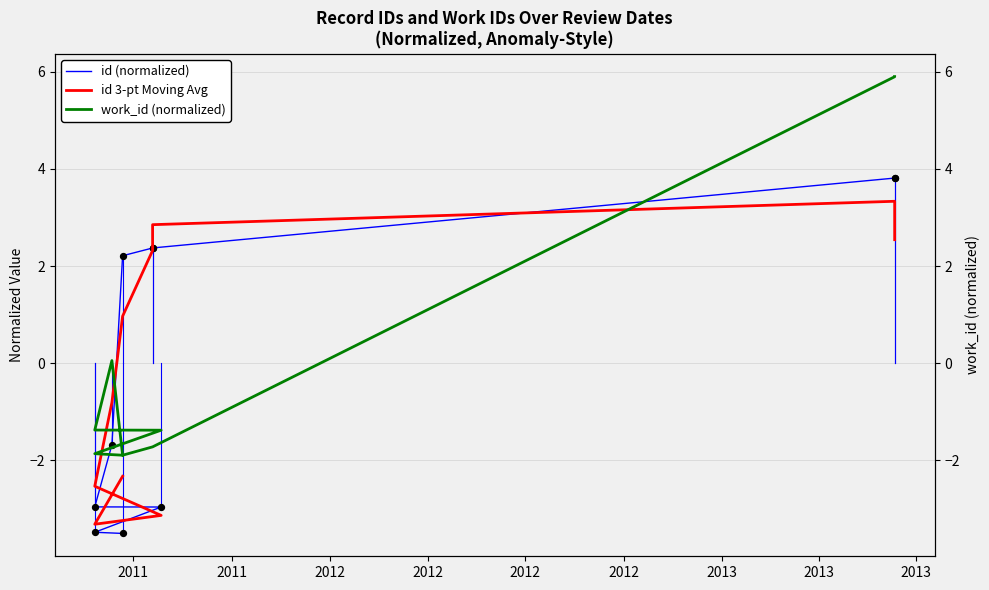

At which category is the sum across all series the highest?

2013